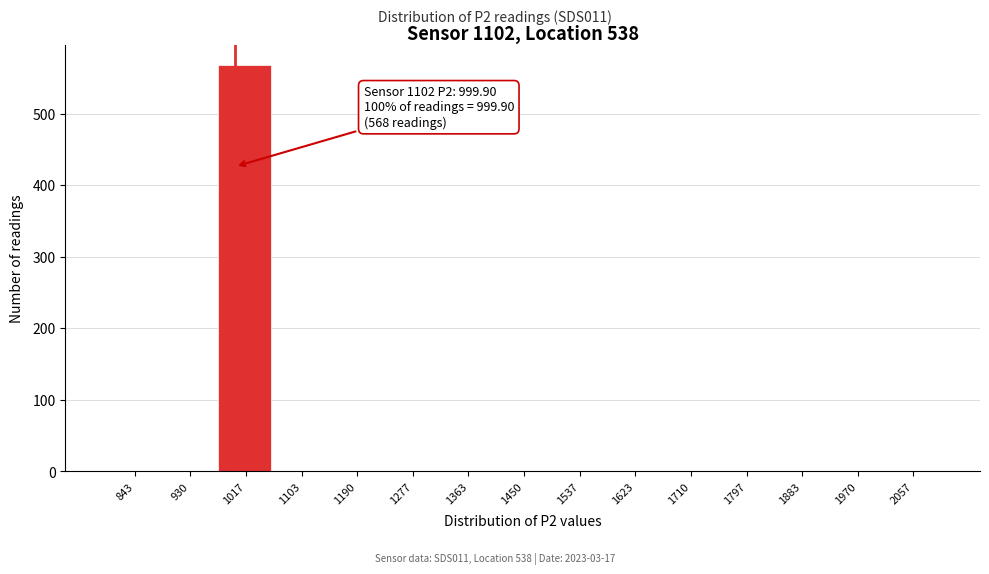

Which range on the x-axis has the tallest bar?

970 to 1060